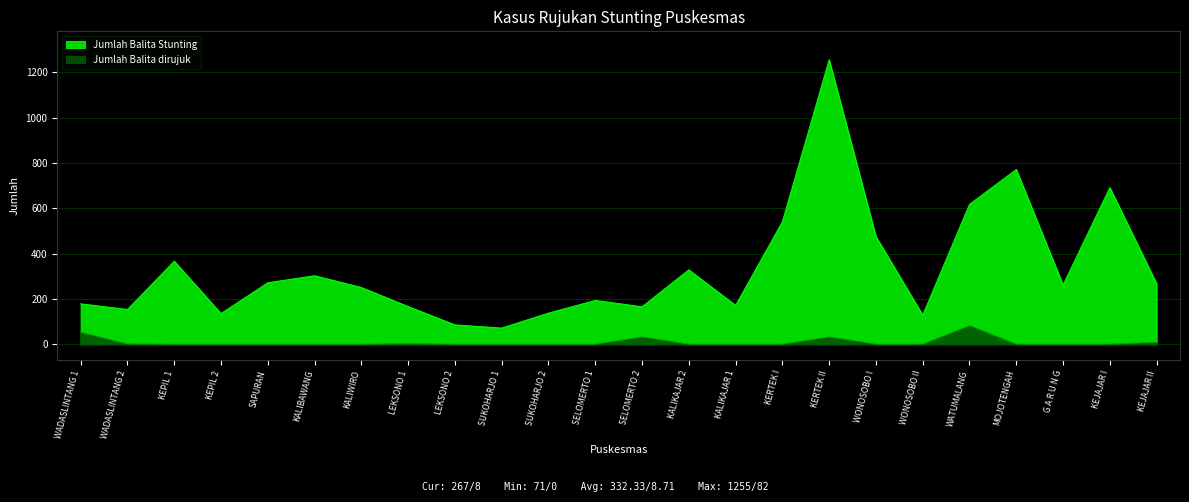

Reading left to right, transcribe all the data shown in this chart.

Jumlah Balita Stunting: WADASLINTANG 1=178	WADASLINTANG 2=153	KEPIL 1=366	KEPIL 2=135	SAPURAN=271	KALIBAWANG=302	KALIWIRO=250	LEKSONO 1=166	LEKSONO 2=85	SUKOHARJO 1=71	SUKOHARJO 2=137	SELOMERTO 1=193	SELOMERTO 2=165	KALIKAJAR 2=328	KALIKAJAR 1=171	KERTEK I=540	KERTEK II=1255	WONOSOBO I=475	WONOSOBO II=128	WATUMALANG=617	MOJOTENGAH=771	G A R U N G=261	KEJAJAR I=691	KEJAJAR II=267
Jumlah Balita dirujuk: WADASLINTANG 1=52	WADASLINTANG 2=1	KEPIL 1=0	KEPIL 2=0	SAPURAN=0	KALIBAWANG=0	KALIWIRO=0	LEKSONO 1=2	LEKSONO 2=0	SUKOHARJO 1=0	SUKOHARJO 2=0	SELOMERTO 1=0	SELOMERTO 2=32	KALIKAJAR 2=0	KALIKAJAR 1=0	KERTEK I=0	KERTEK II=32	WONOSOBO I=0	WONOSOBO II=0	WATUMALANG=82	MOJOTENGAH=0	G A R U N G=0	KEJAJAR I=0	KEJAJAR II=8